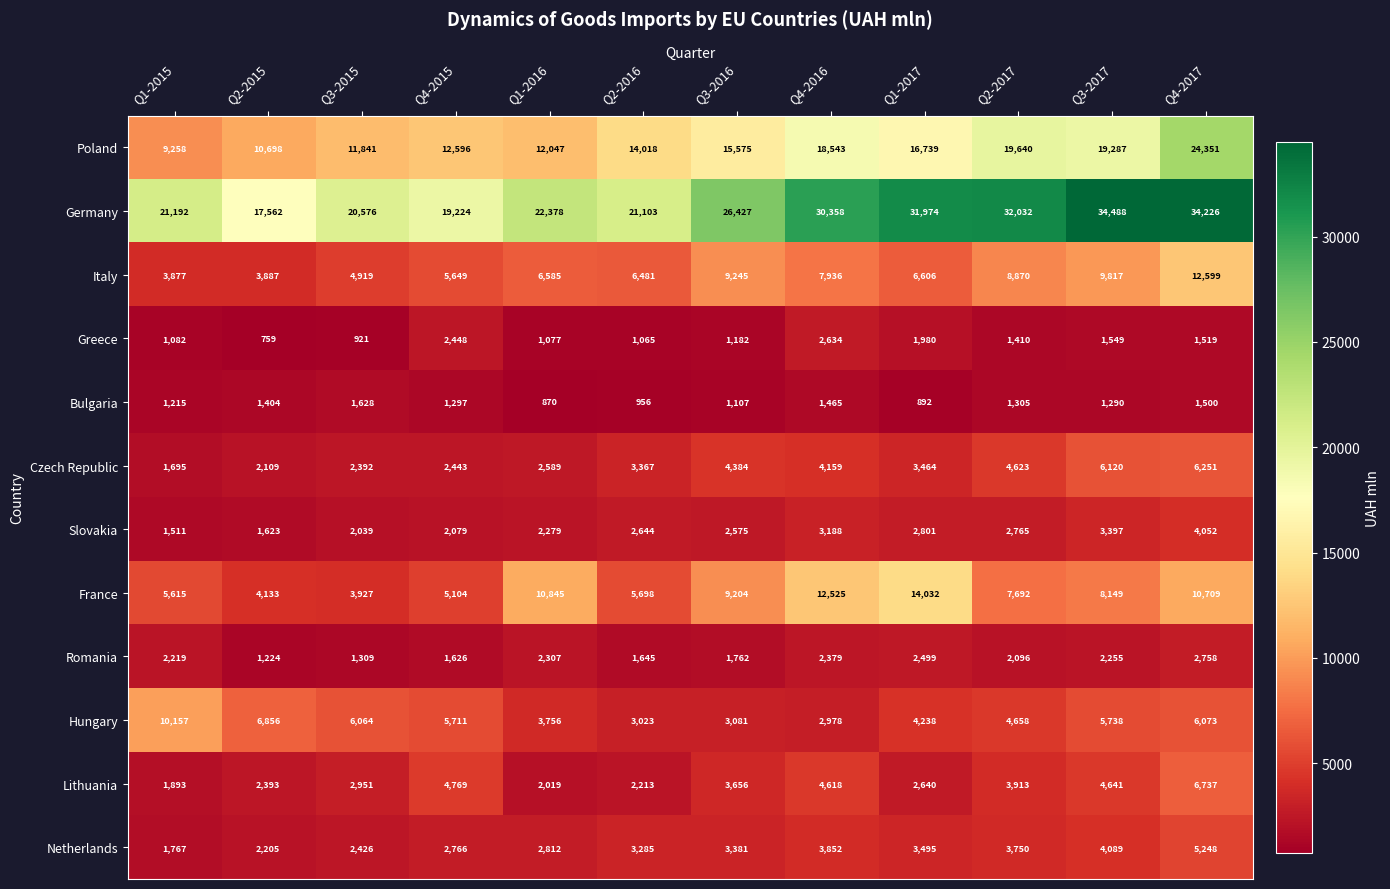

The value of Greece at Q4-2015 is 1512. True or false?

False